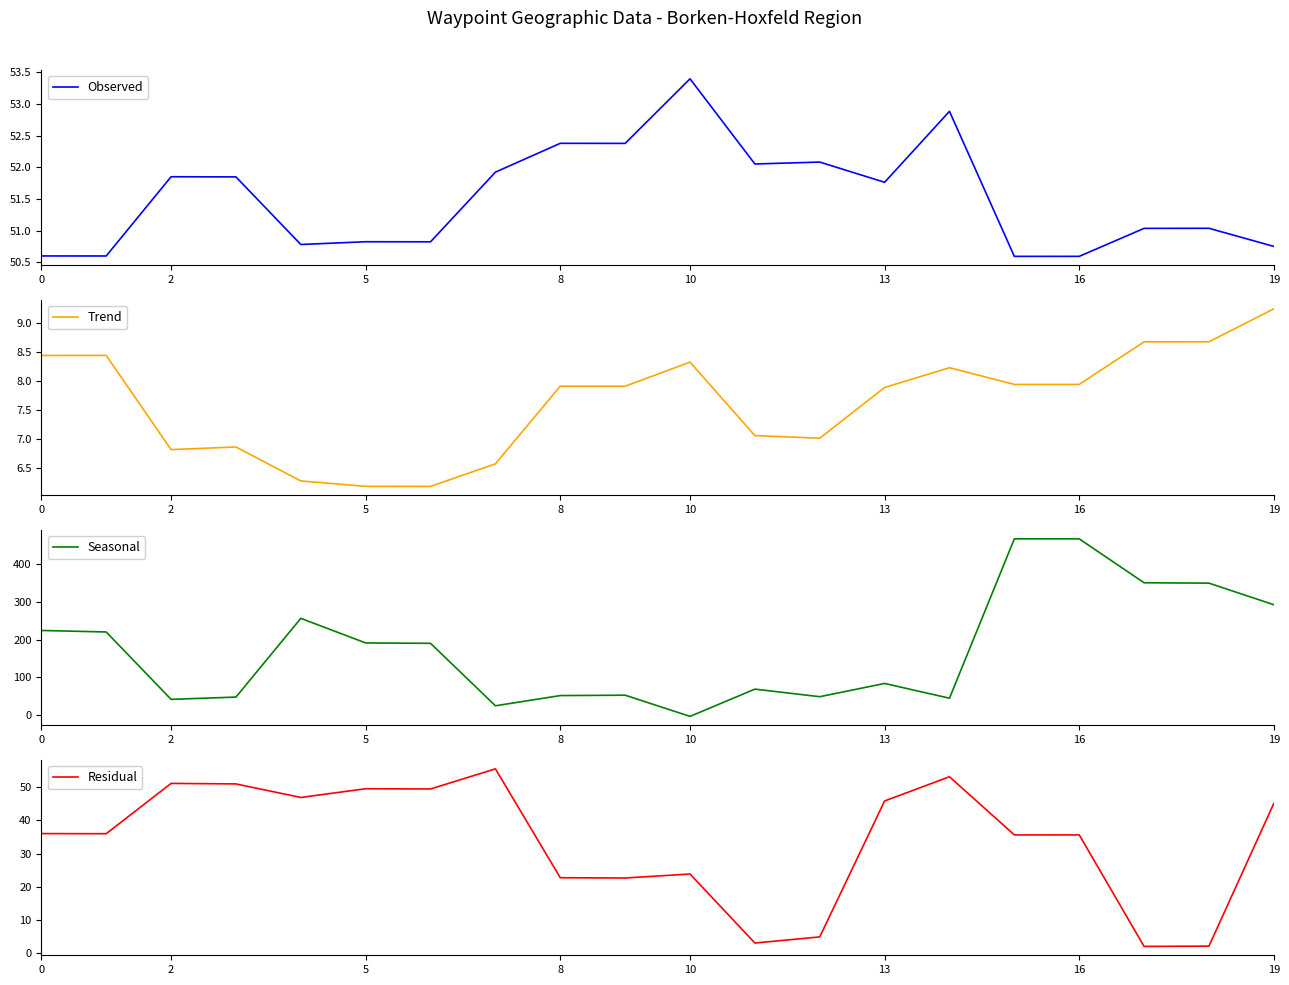

Is the value of Observed at 12 greater than the value of Seasonal at 18?

No